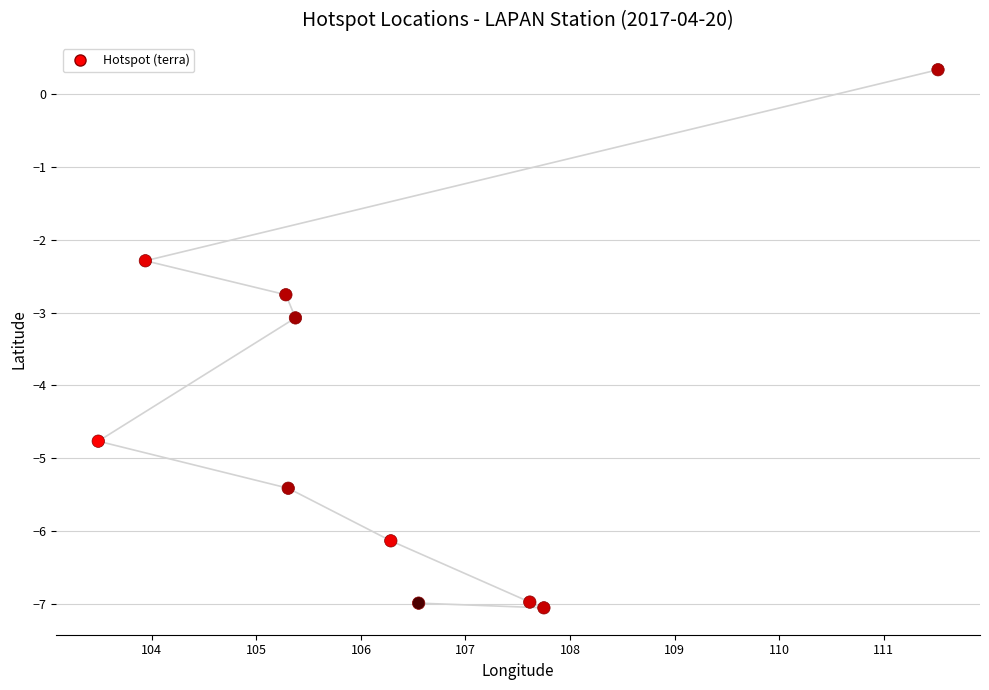

What is the range of X values (max minus min)?

8.0